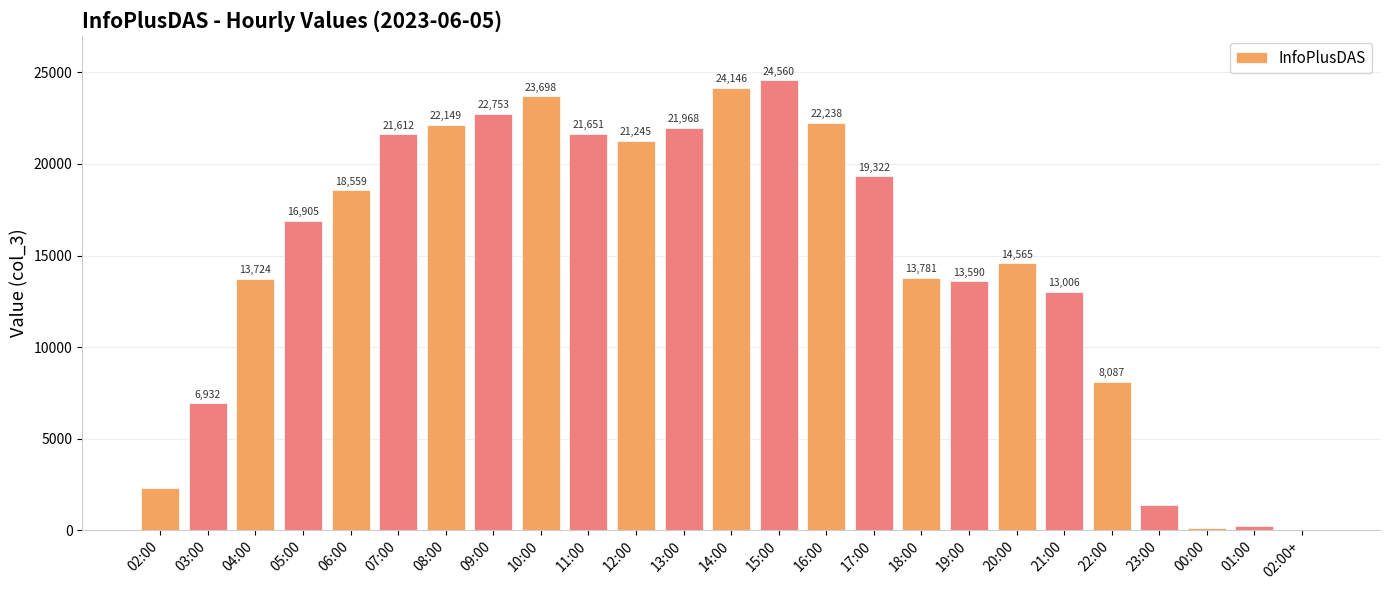

What value does the data have at 08:00, to the nearest 100?

22100